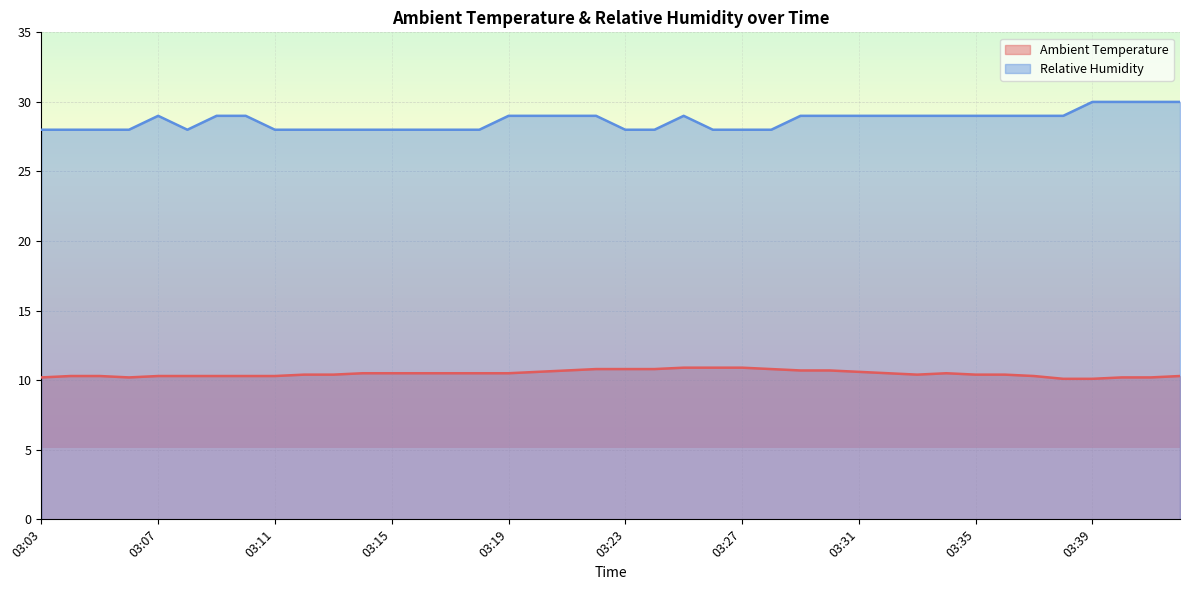

What is the value of the Ambient Temperature point at the 25th from the left?

10.9